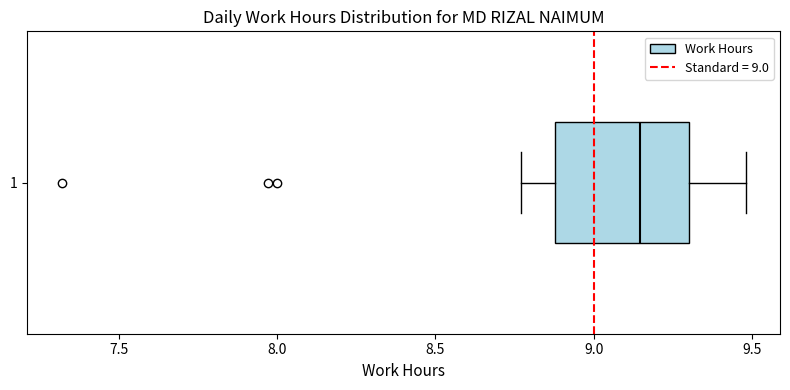

Read this box plot against the x-axis: the position of the median line, the range covered by the box, and the ends of both whiskers. The values are not printed on the chart, so give them approximately, as read against the axis.

median 9.15, box 8.90 to 9.30, whiskers 8.75 to 9.50